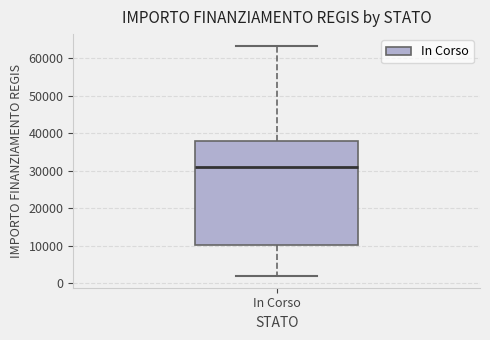

Where is the lower edge of the box for In Corso on the y-axis? The values are not printed on the chart, so give them approximately, as read against the axis.

10000